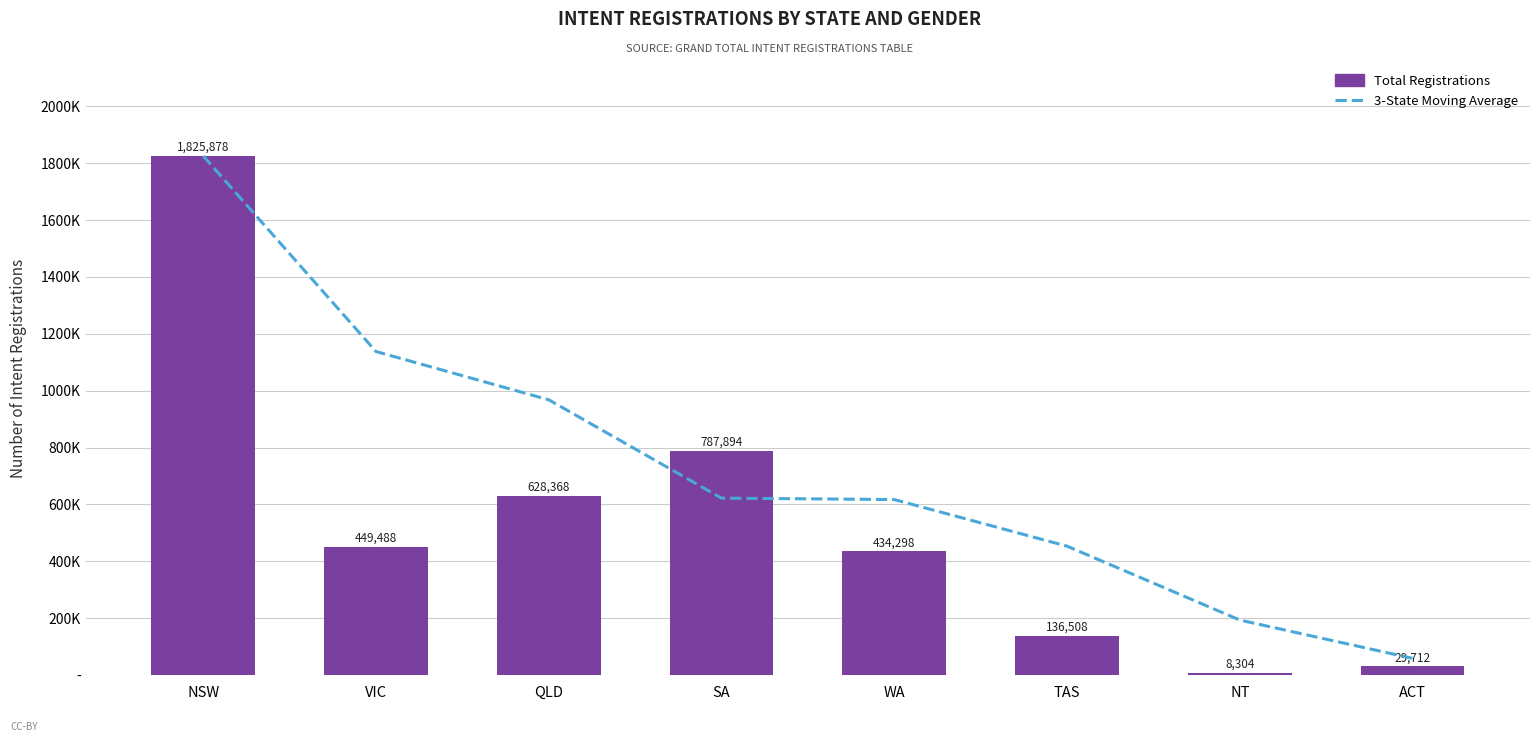

What is the difference between the second highest and second lowest values in the Total Registrations series?

758182.0